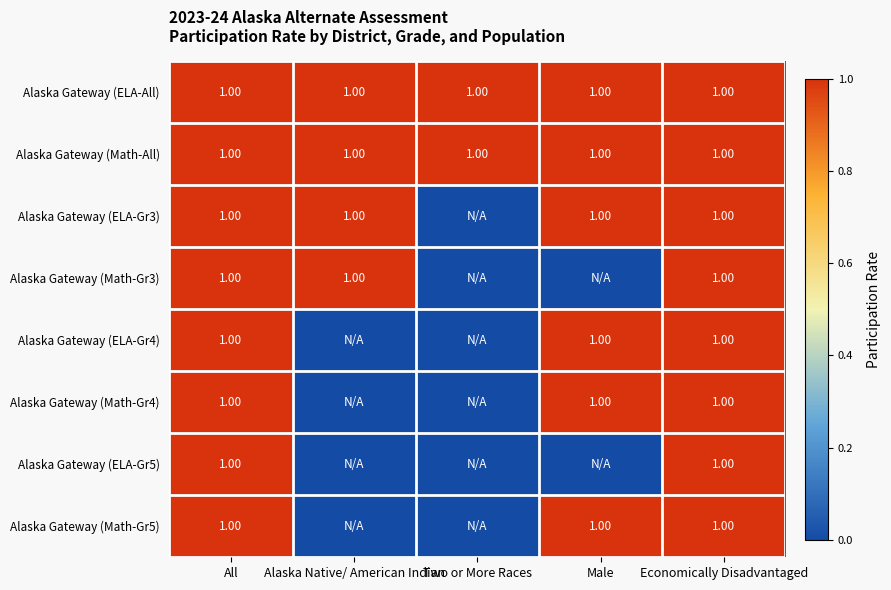

How many categories are shown in the chart?

5